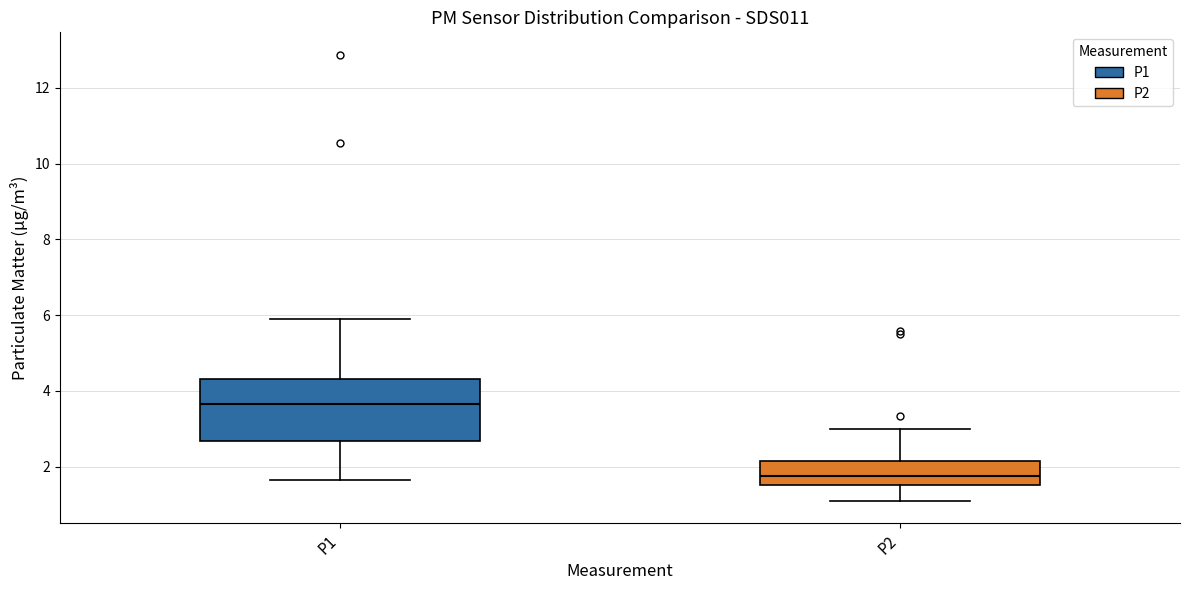

Reading left to right, transcribe this box plot: for each box, give where its median line is, the range the box spans, and where its two whiskers end, as read against the y-axis. The values are not printed on the chart, so give them approximately, as read against the axis.

P1: median 3.6, box 2.6 to 4.4, whiskers 1.6 to 6.0
P2: median 1.8, box 1.6 to 2.2, whiskers 1.2 to 3.0